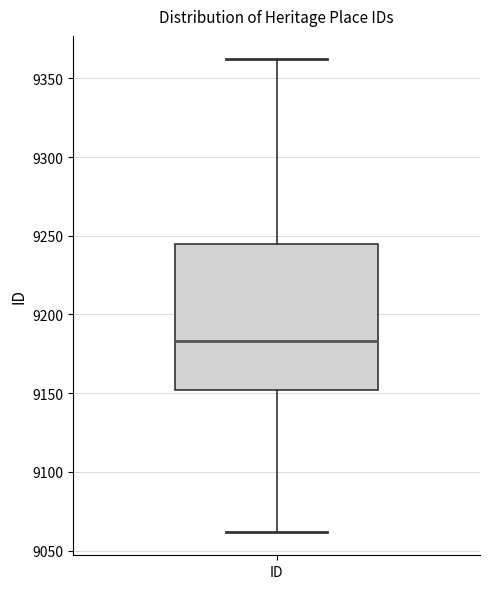

Transcribe this box plot: give where the median line is, the range the box spans, and where the two whiskers end, as read against the y-axis. The values are not printed on the chart, so give them approximately, as read against the axis.

median 9185, box 9150 to 9245, whiskers 9060 to 9360